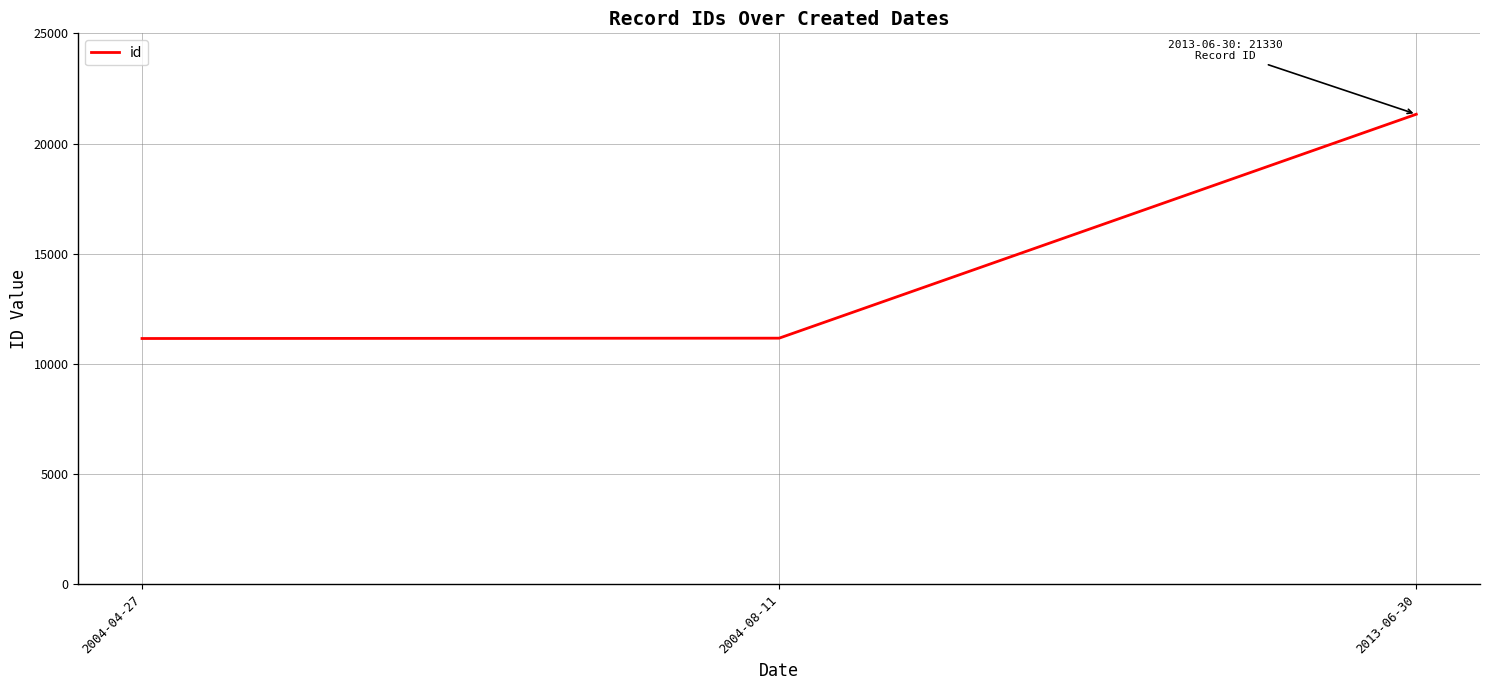

How many values are below 11173?

1